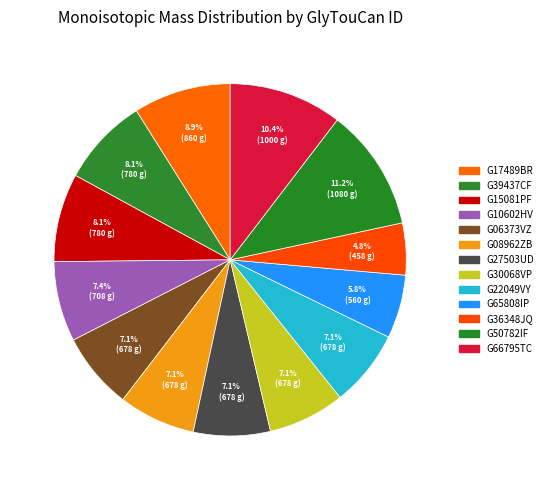

Which slice is the largest?

G50782IF